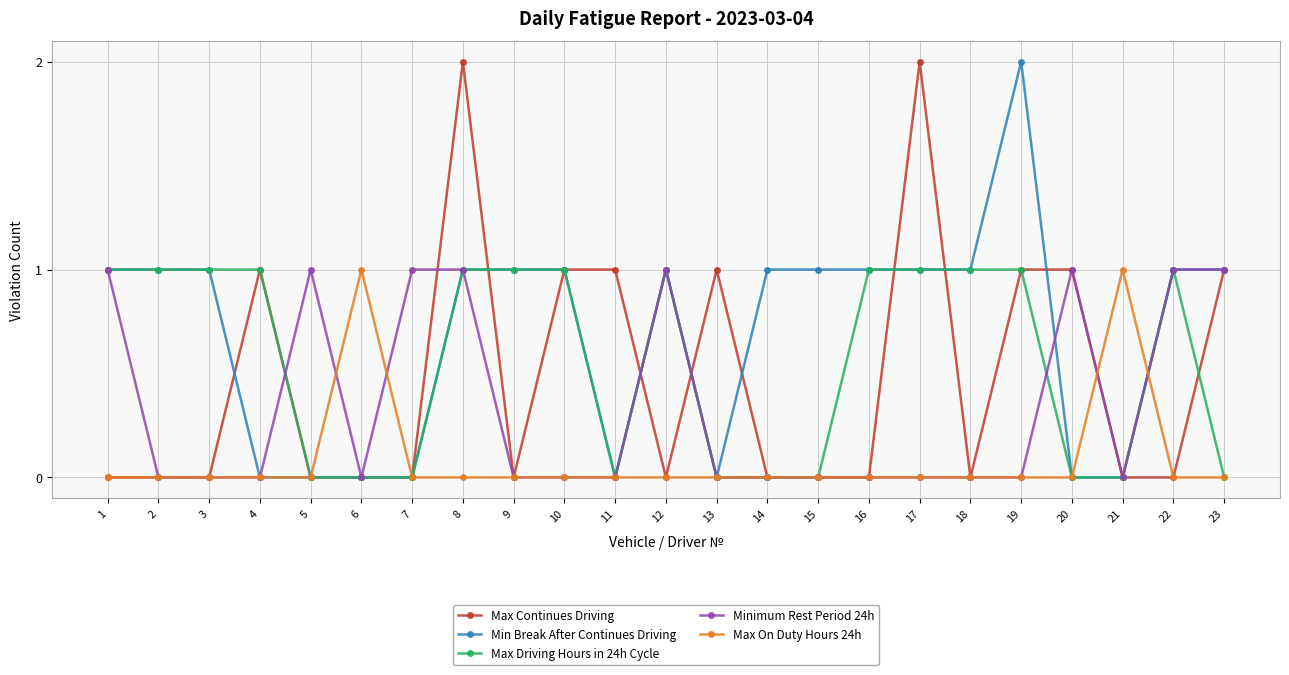

What is the value of the Minimum Rest Period 24h point at the 5th from the left?

1